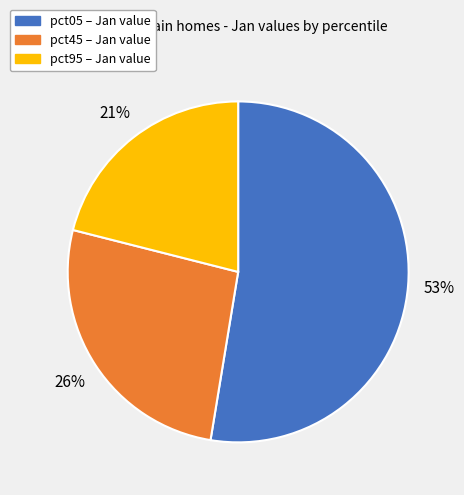

True or false: pct45 – Jan value accounts for 26% of the total.

True